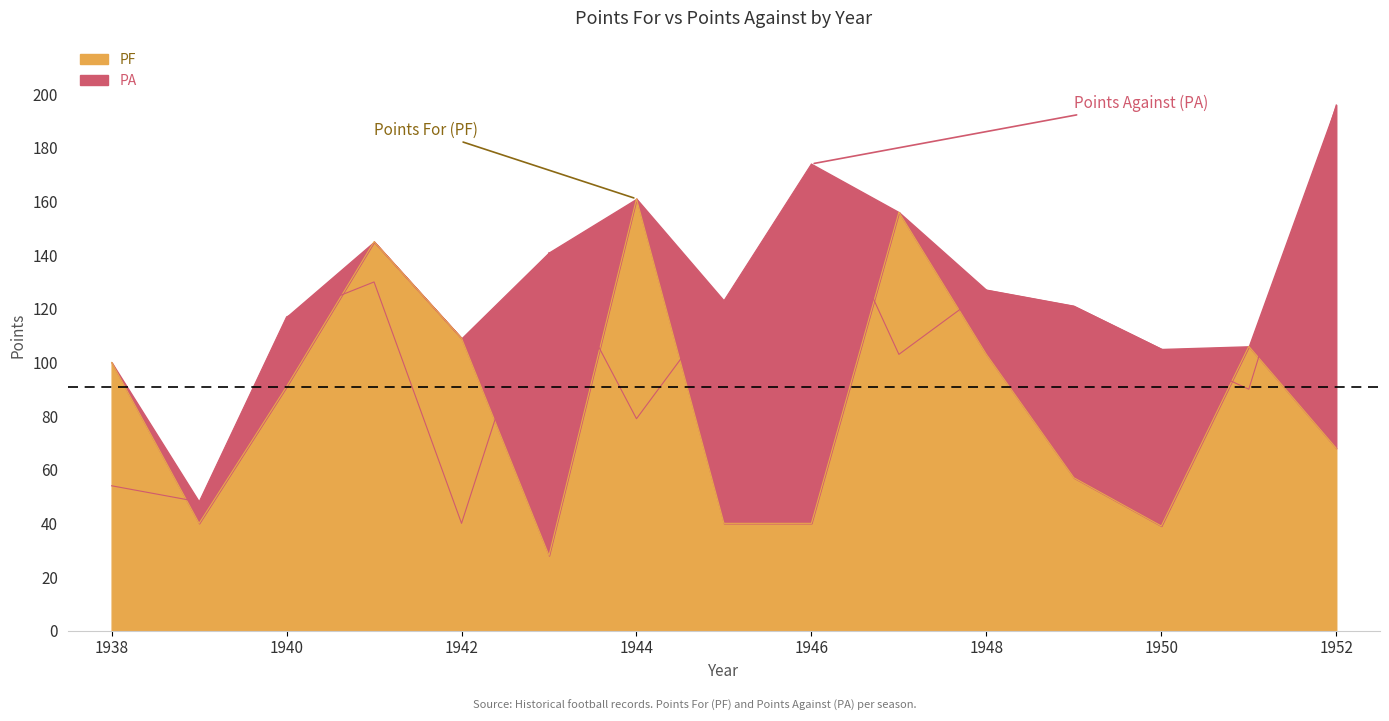

List the labels in order of PF value, smallest first.

1943, 1950, 1939, 1945, 1946, 1949, 1952, 1940, 1938, 1948, 1951, 1942, 1941, 1947, 1944